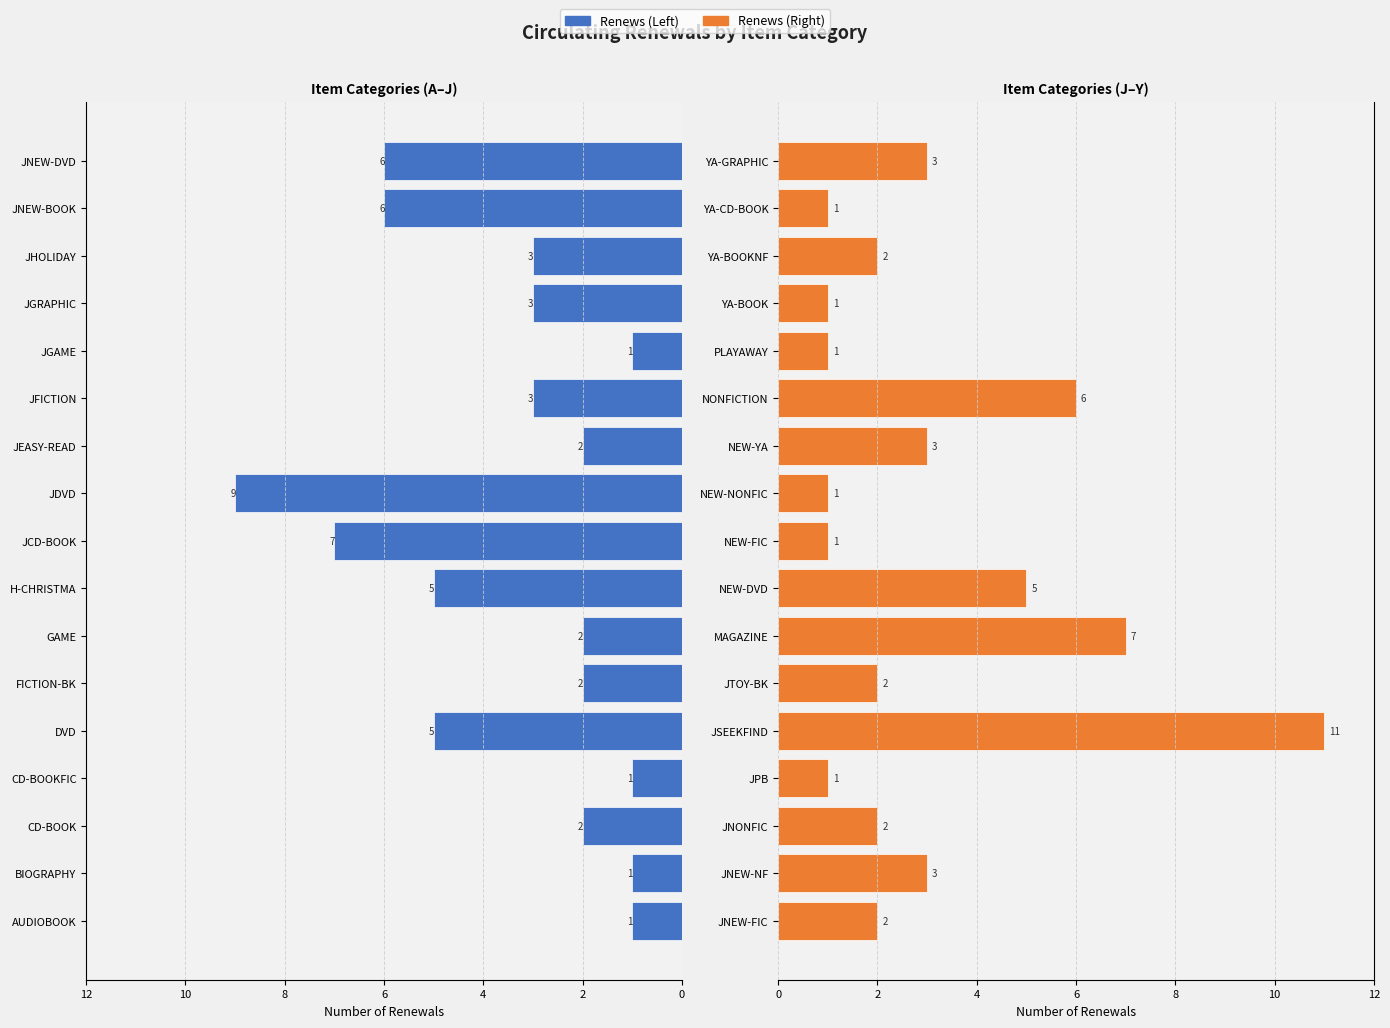

How many values in the Renews (Left) series are below 3?

8